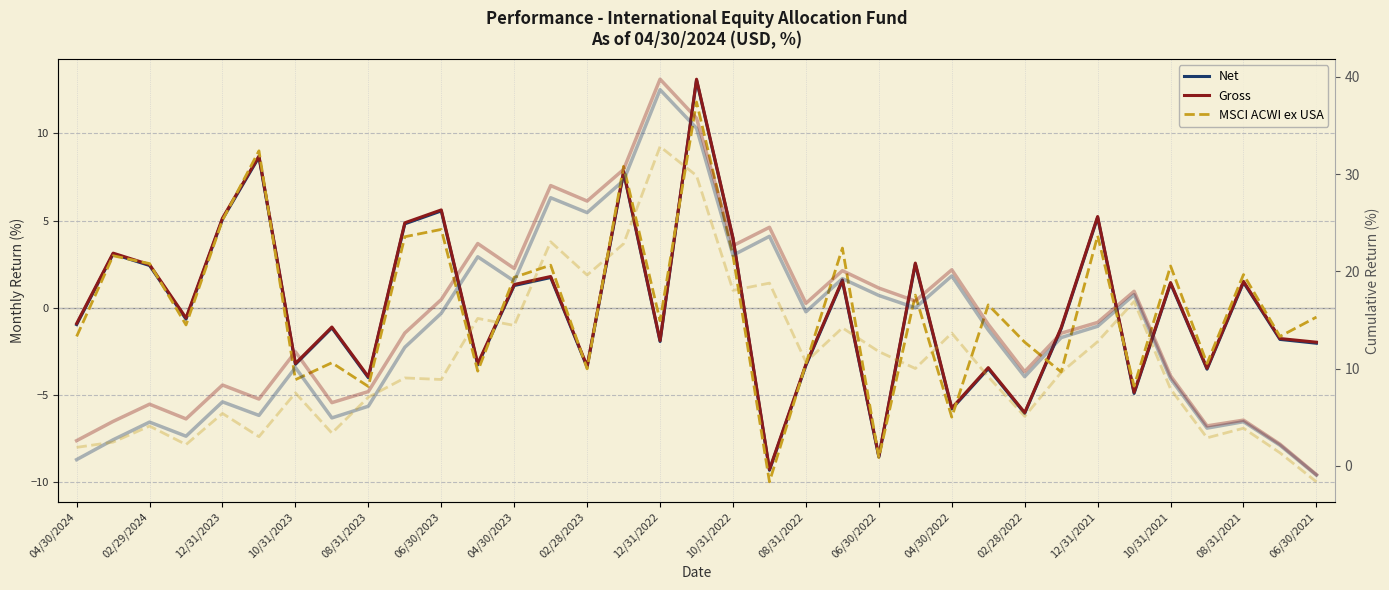

True or false: MSCI ACWI ex USA has a value of -5.6 at 06/30/2022.

False